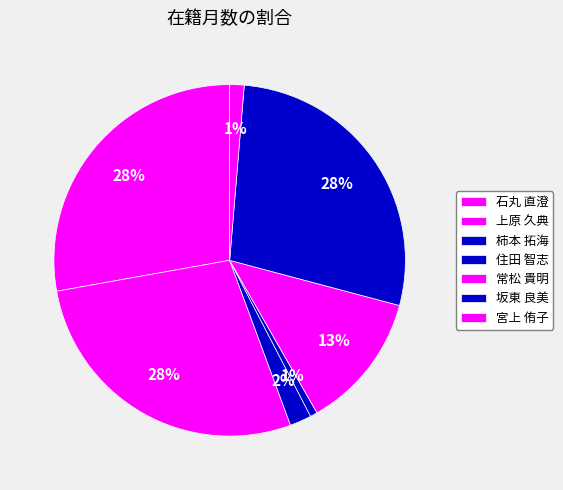

Does 上原 久典 account for over 50% of the chart?

No